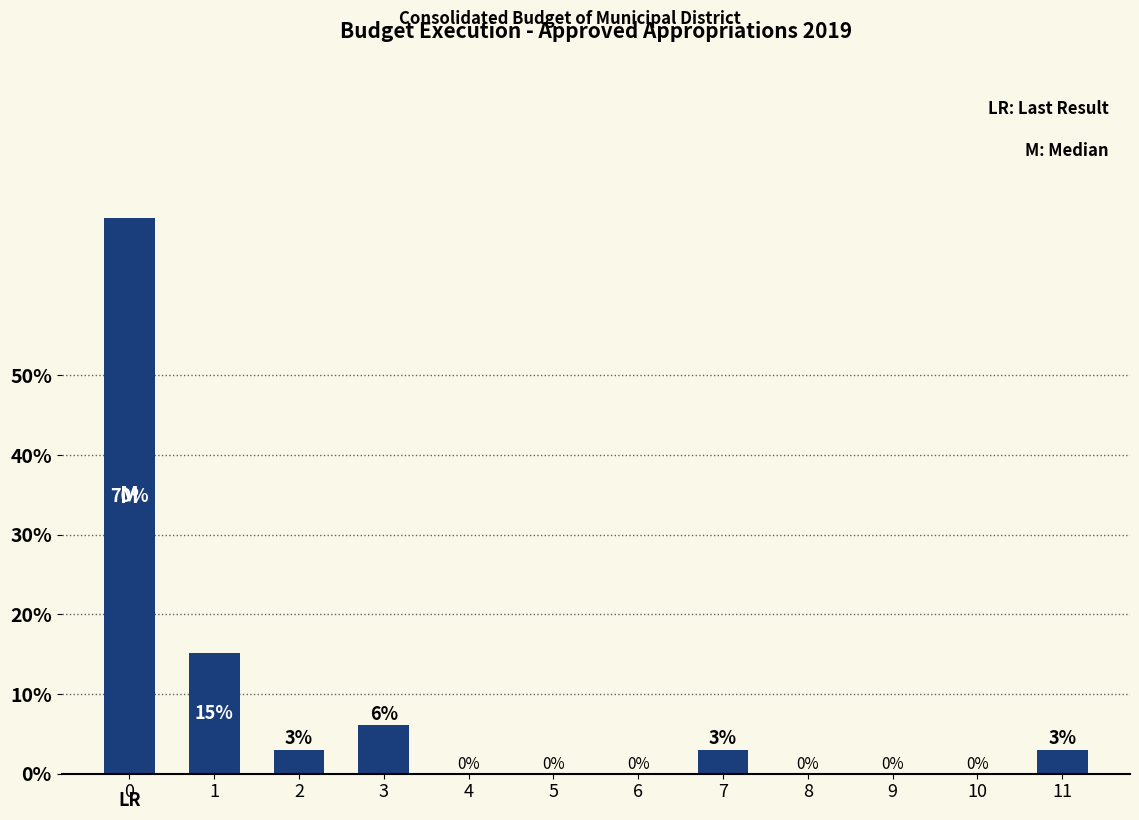

Are the bars horizontal?

No